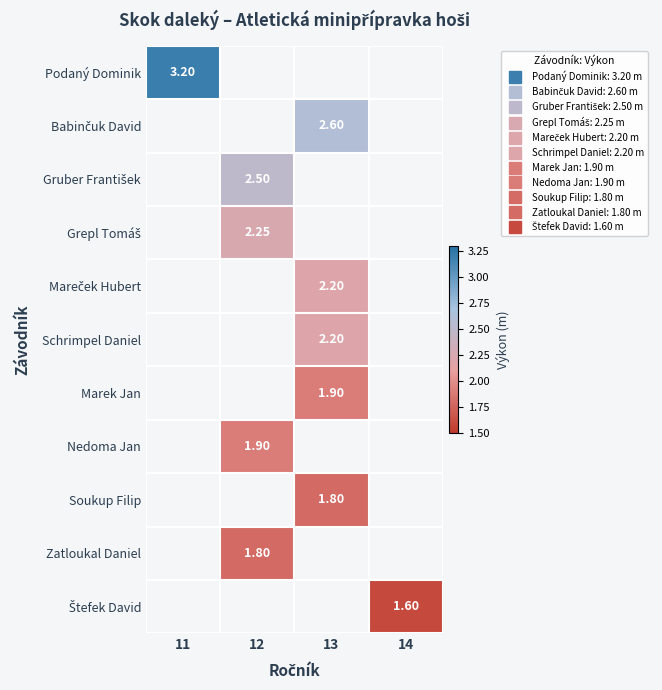

Rank the categories by Štefek David value from lowest to highest.

11, 12, 13, 14